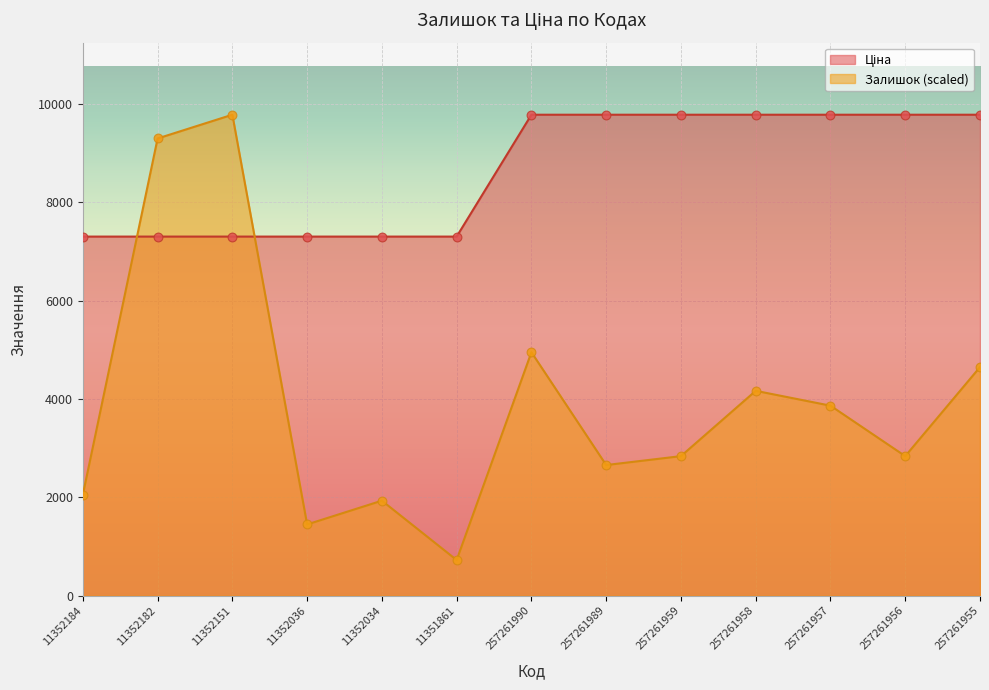

What is the total value across all series at 257261989?

12440.5